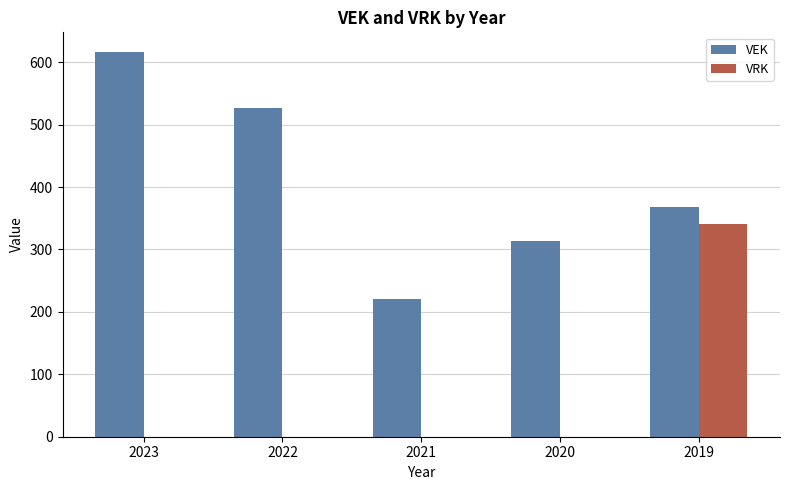

Is the value of VRK at 2020 greater than the value of VEK at 2019?

No